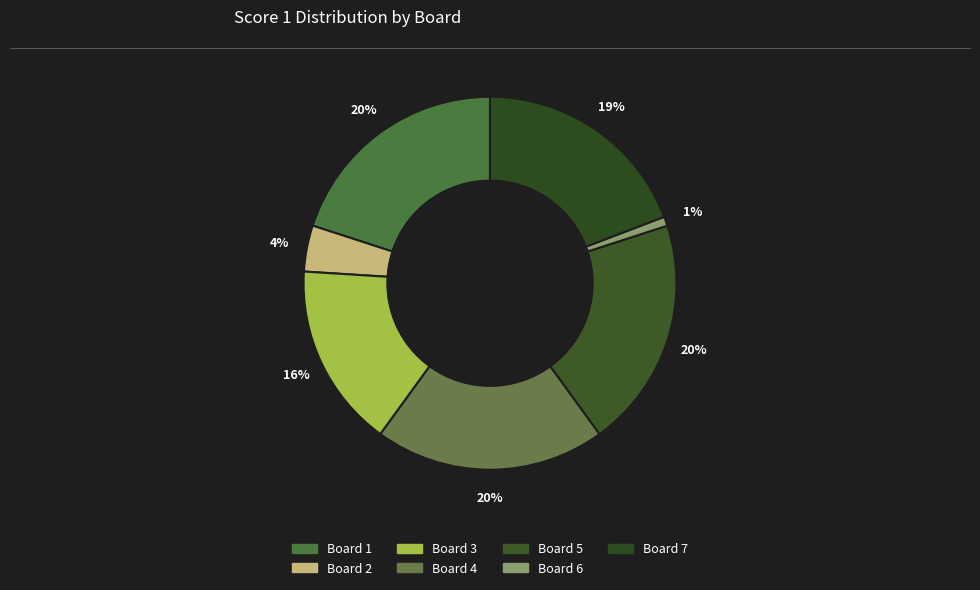

What percentage is the Board 1 slice, to the nearest percent?

20%